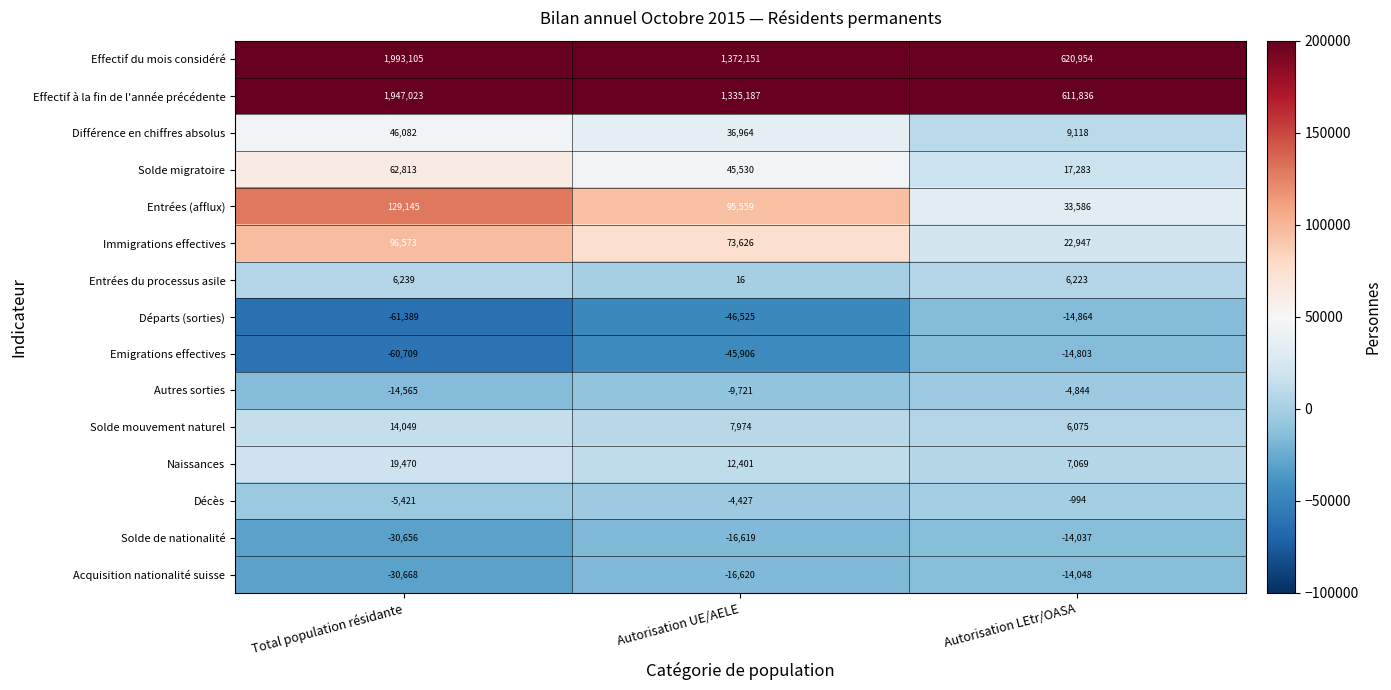

What is the greatest value displayed?

1993105